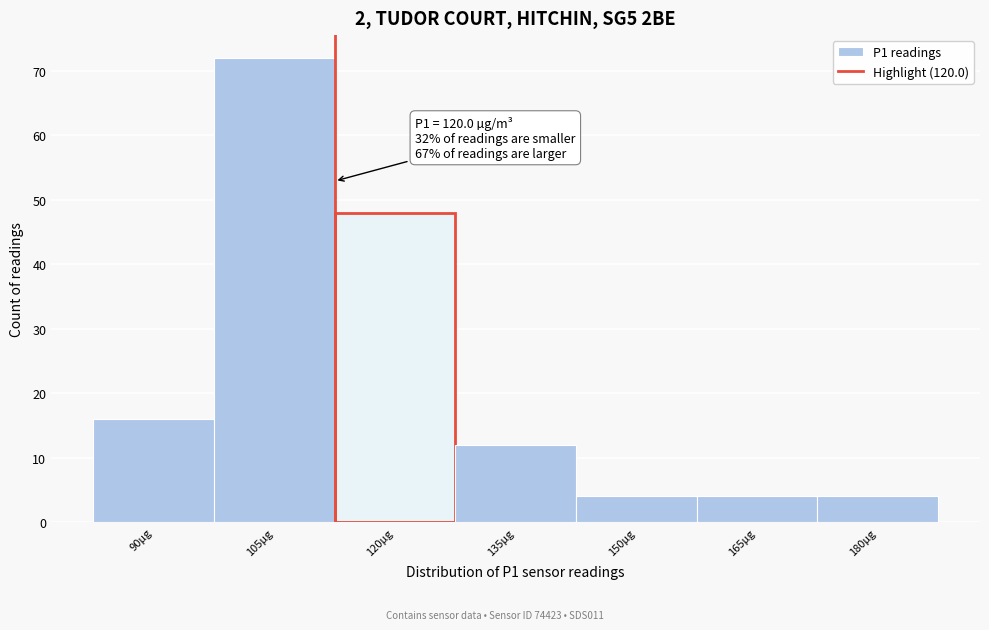

Reading left to right, list all the values displayed in this chart.

16	72	48	12	4	4	4